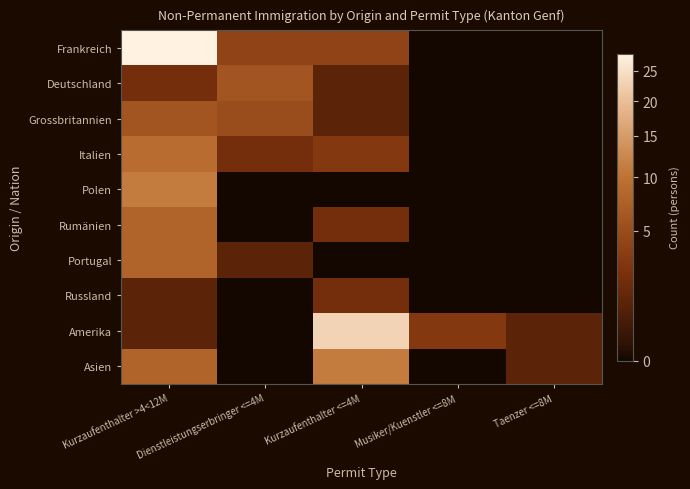

Count the number of data series in this chart.

10